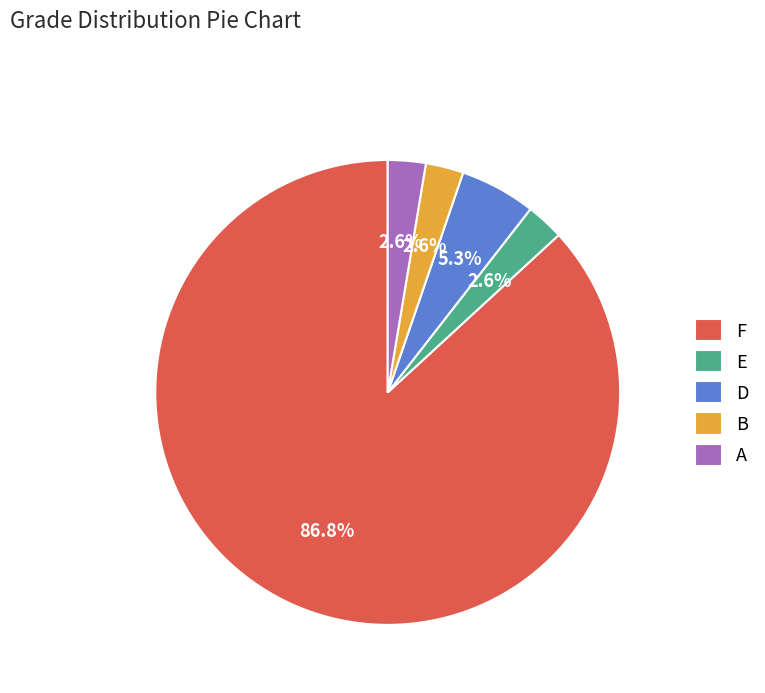

How much of the chart is everything except D?

94.7%